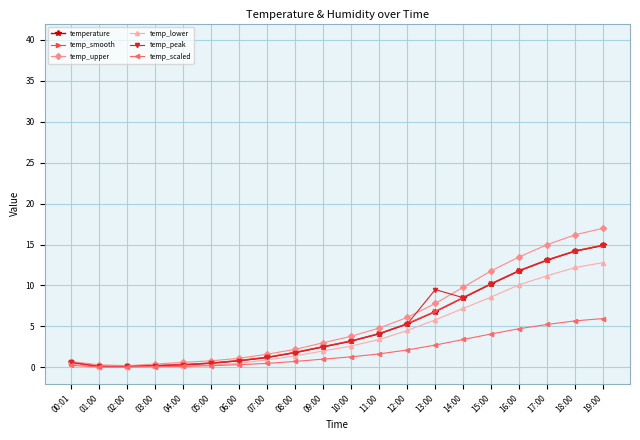

What is the total value across all series at 07:00?

6.6